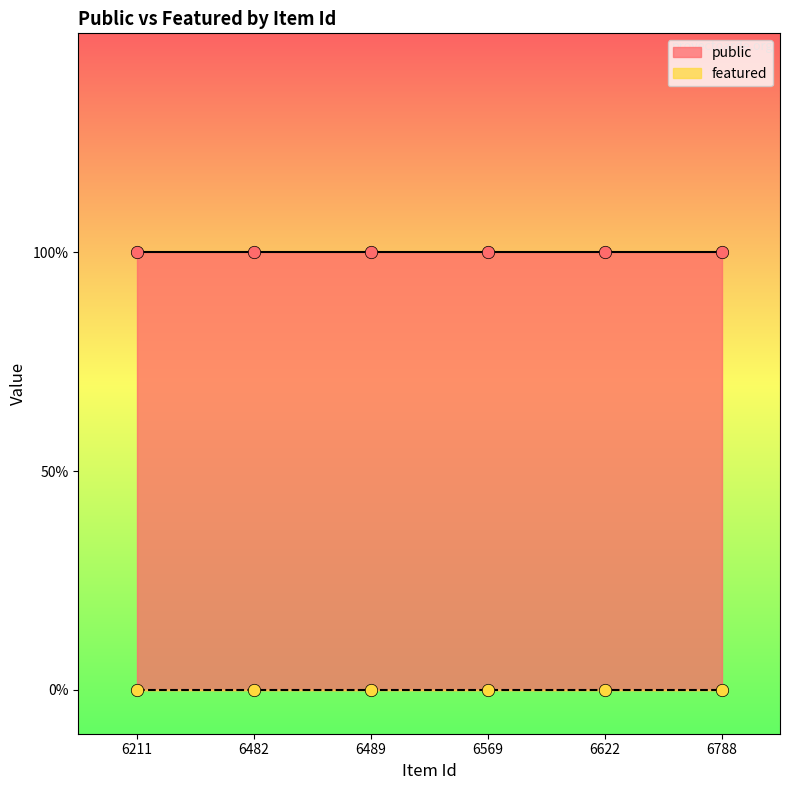

Is the value of public at 6622 greater than the value of featured at 6489?

Yes